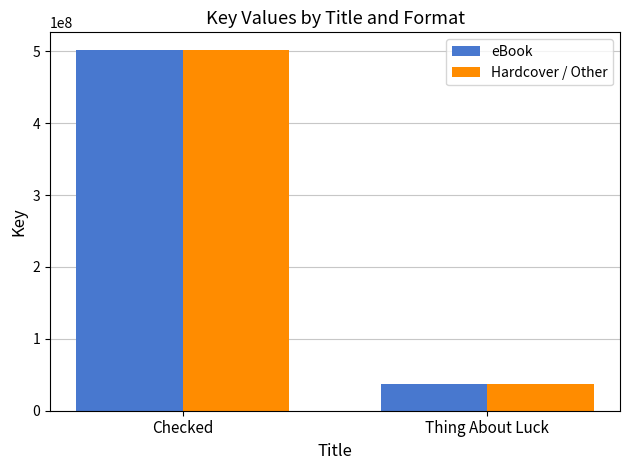

The Hardcover / Other series shows 501434697 at Checked. True or false?

True